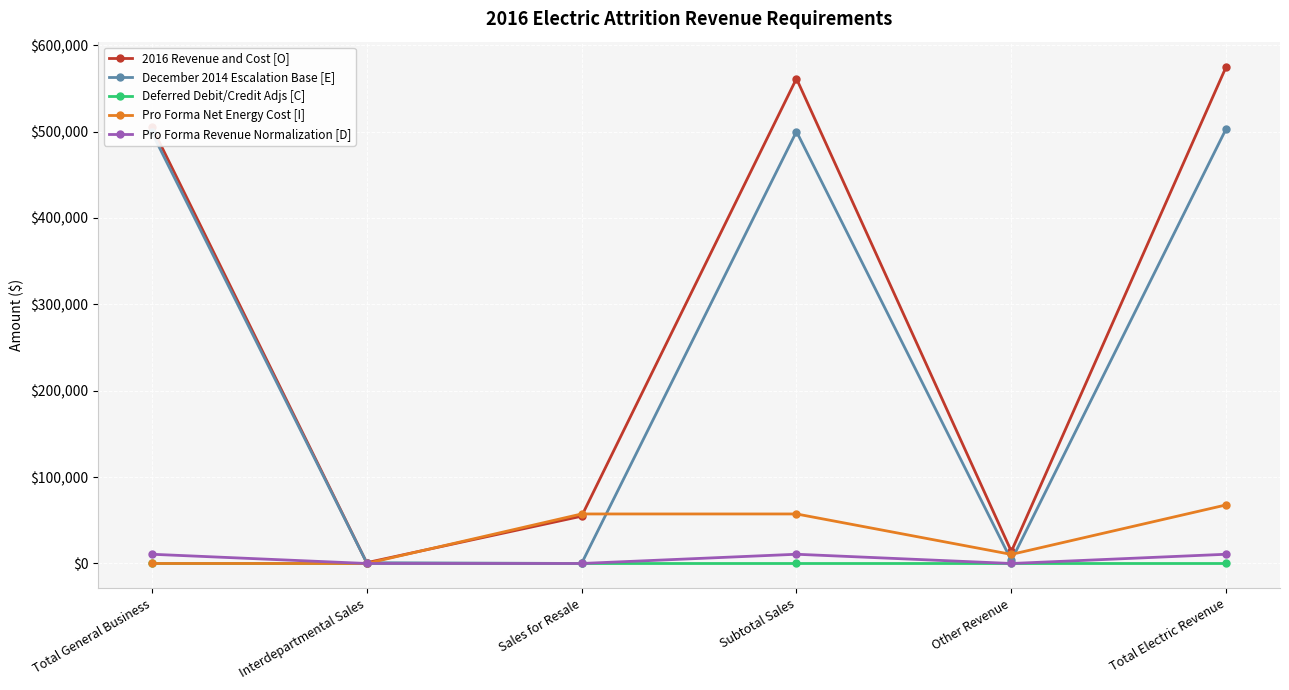

What are all the series names shown in the legend?

2016 Revenue and Cost [O], December 2014 Escalation Base [E], Deferred Debit/Credit Adjs [C], Pro Forma Net Energy Cost [I], Pro Forma Revenue Normalization [D]